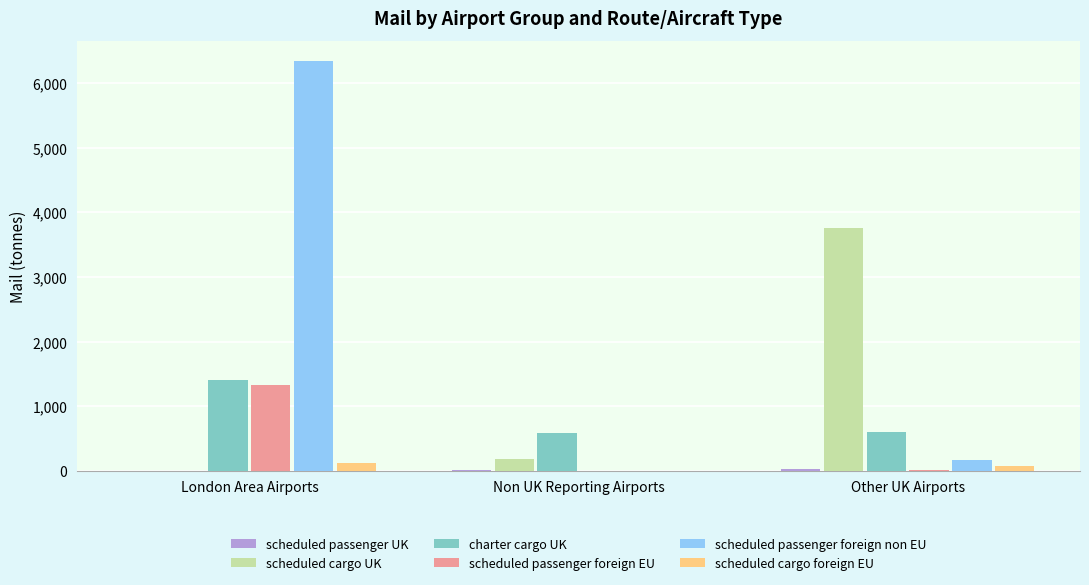

Is it true that scheduled passenger foreign EU equals 6.2 at Other UK Airports?

True